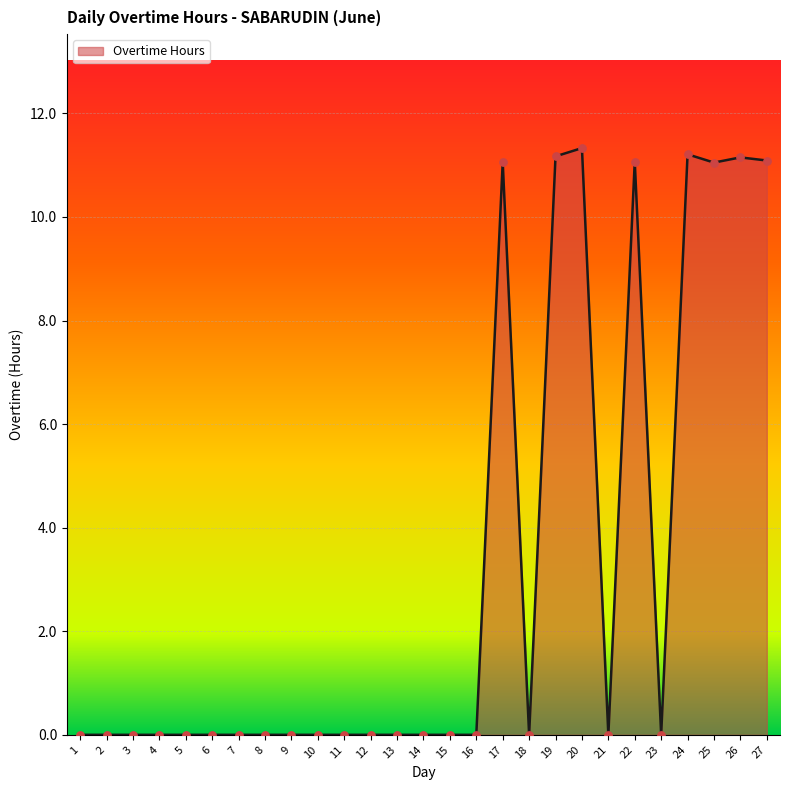

Approximately how many times larger is the value at 26 compared to 22?

1.0